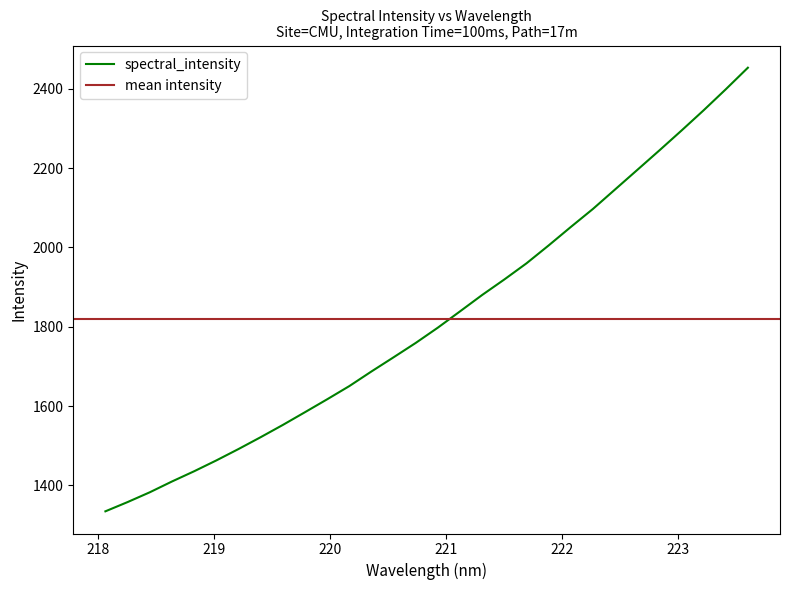

The value at 220.3533 is 2274.3. True or false?

False